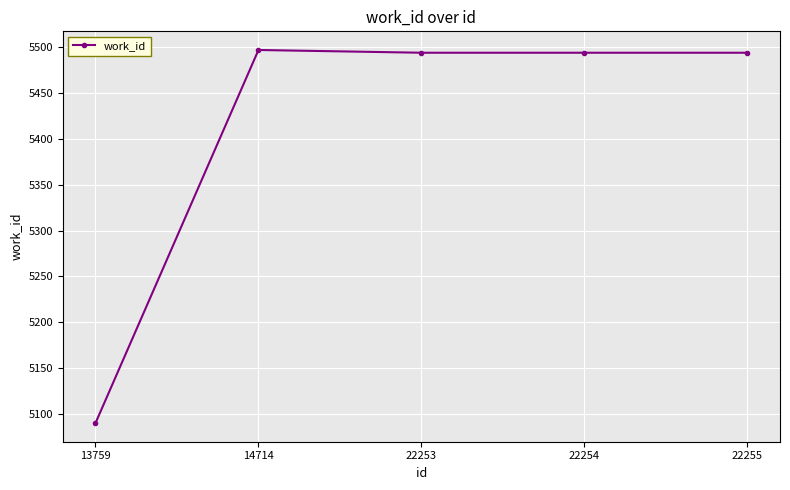

What is the value of the 3rd point from the left?

5494